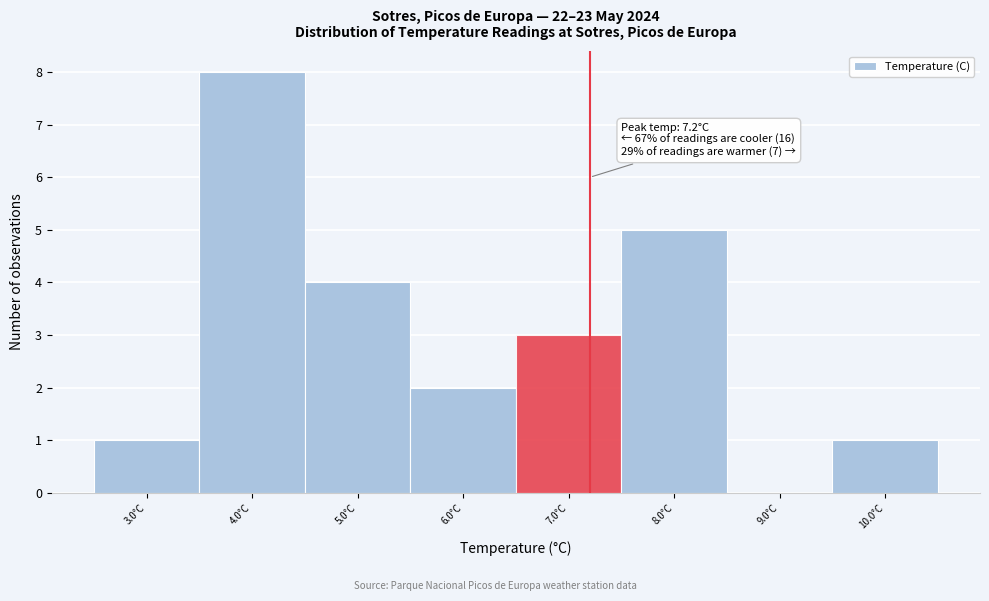

Which range on the x-axis has the tallest bar?

3.5 to 4.5